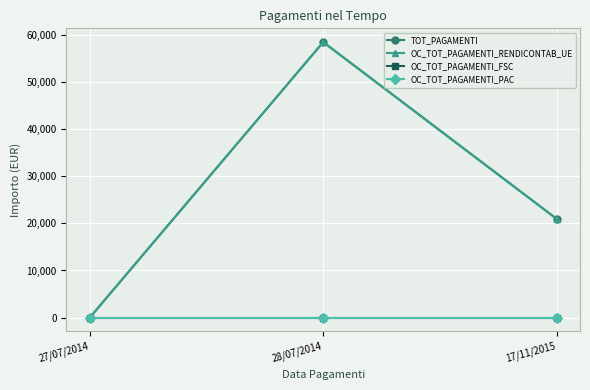

Does the chart have visible grid lines?

Yes